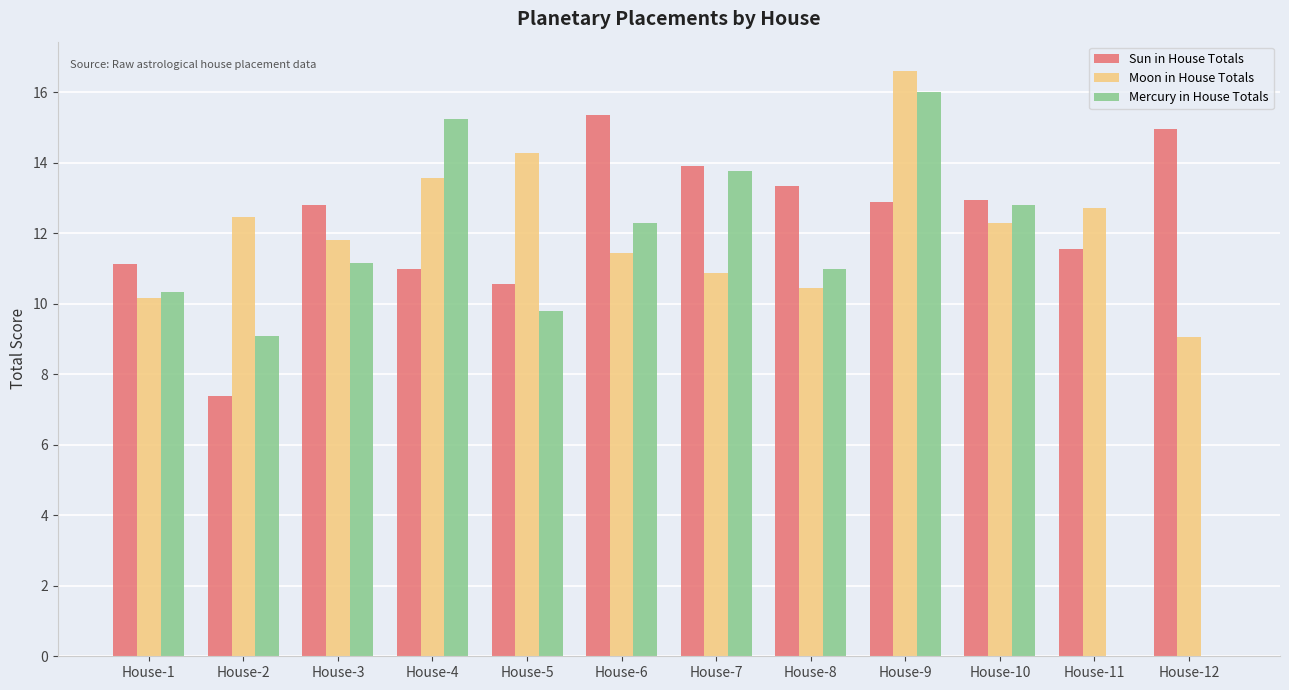

What is the highest value of the Mercury in House Totals series?

16.0